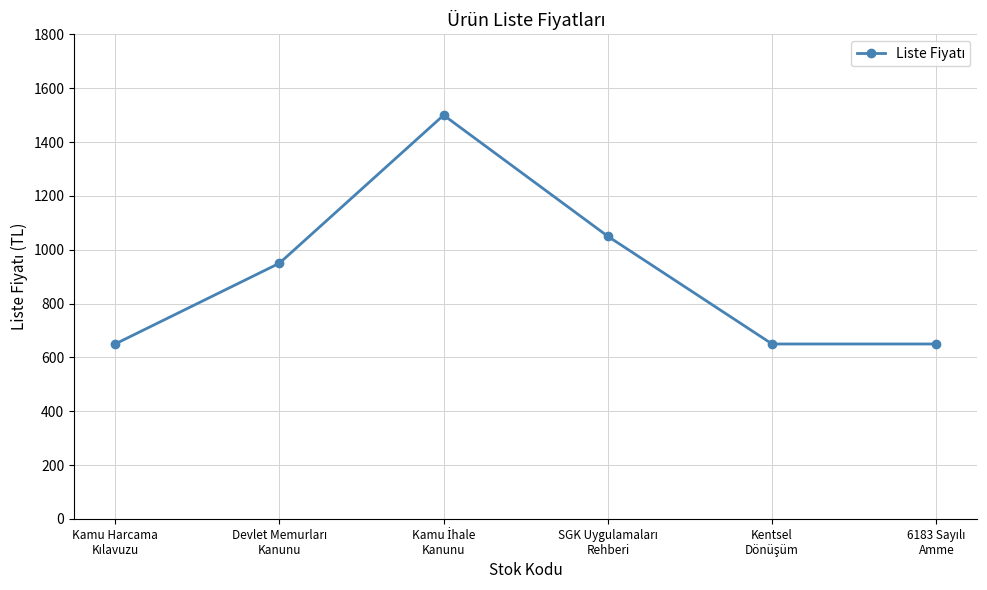

How many interior local peaks (higher than both neighbors) does the data have?

1